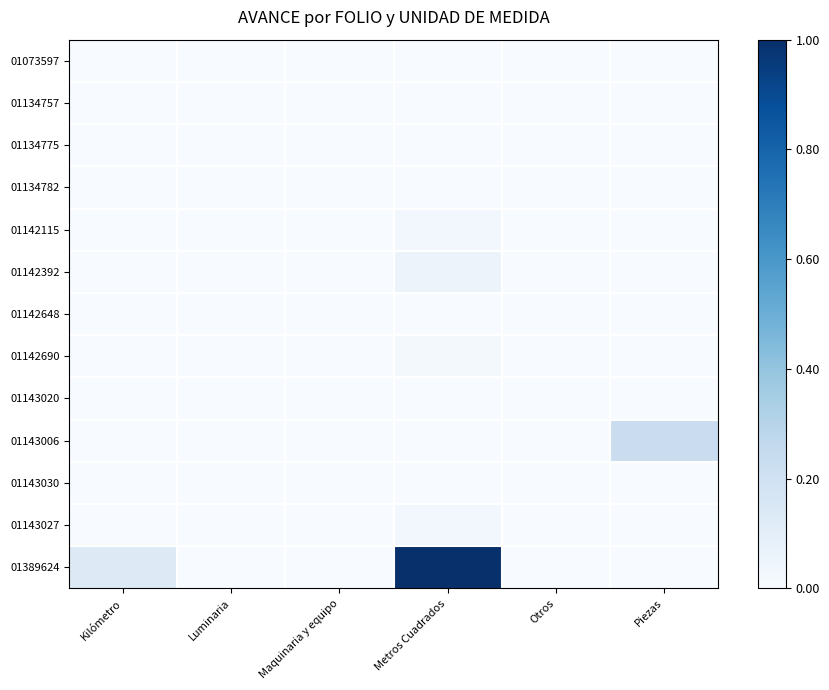

Between Kilómetro and Maquinaria y equipo, which series saw the biggest shift?

01389624